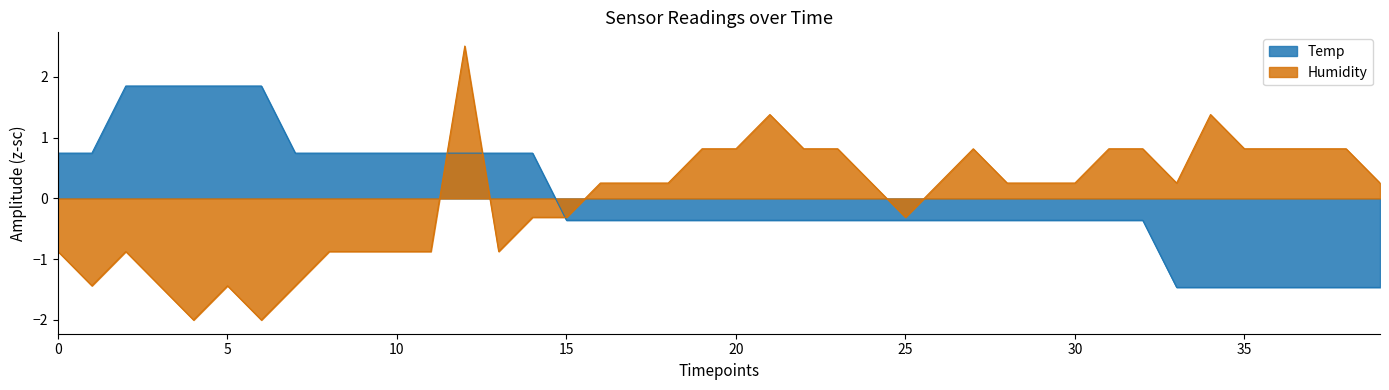

What is the minimum value shown in the chart?

-2.0